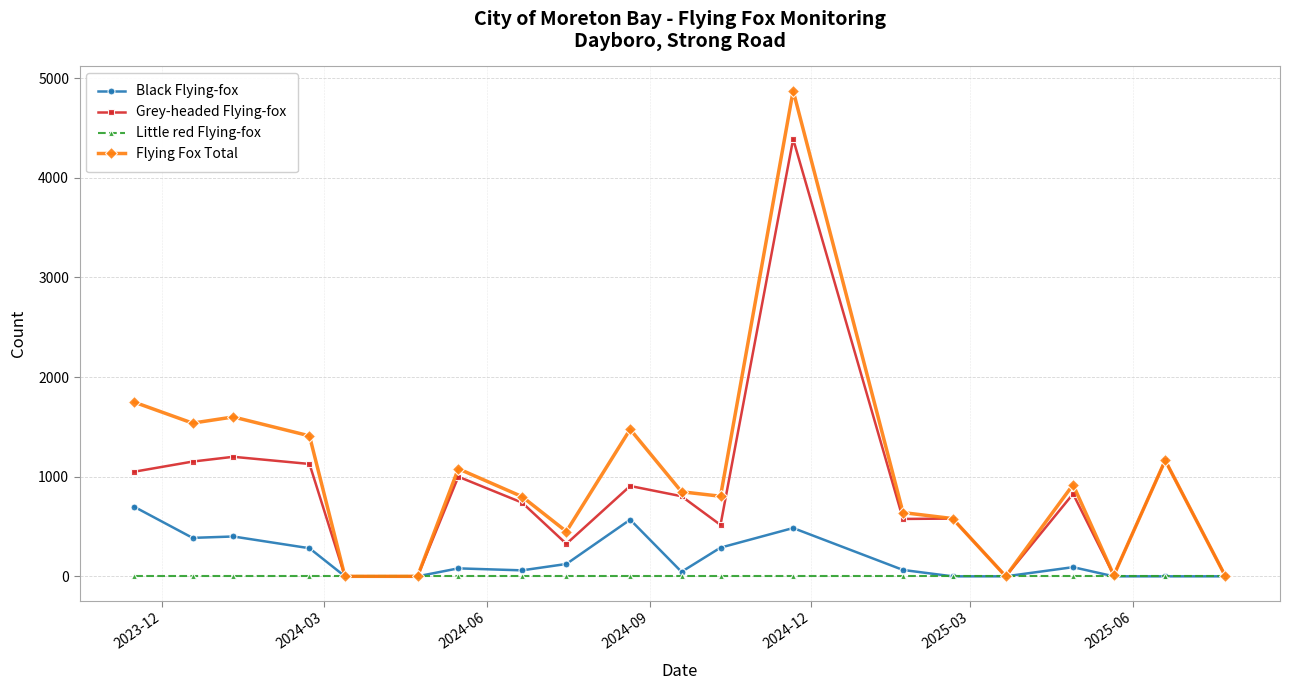

Rank the series by their maximum value, from lowest to highest.

Little red Flying-fox, Black Flying-fox, Grey-headed Flying-fox, Flying Fox Total